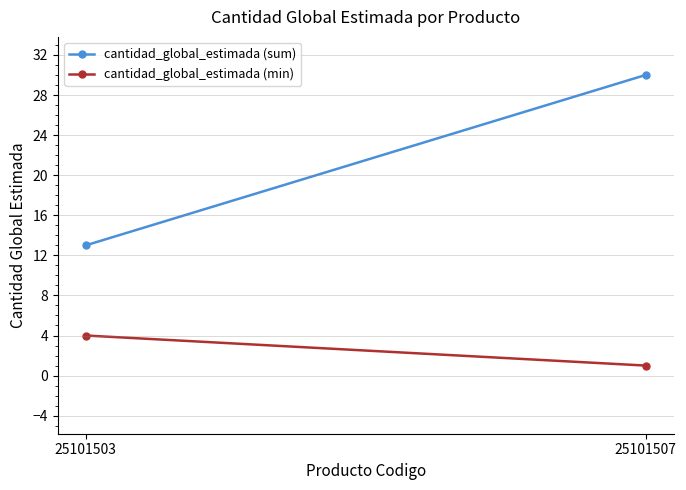

Which series has the largest total across all categories?

cantidad_global_estimada (sum)